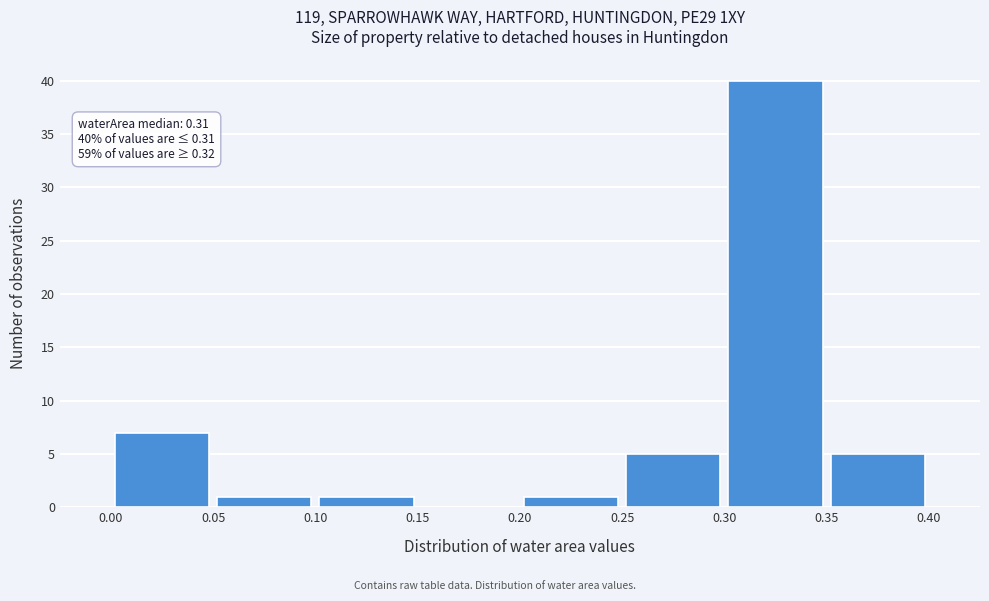

Which range on the x-axis has the tallest bar?

0.30 to 0.35